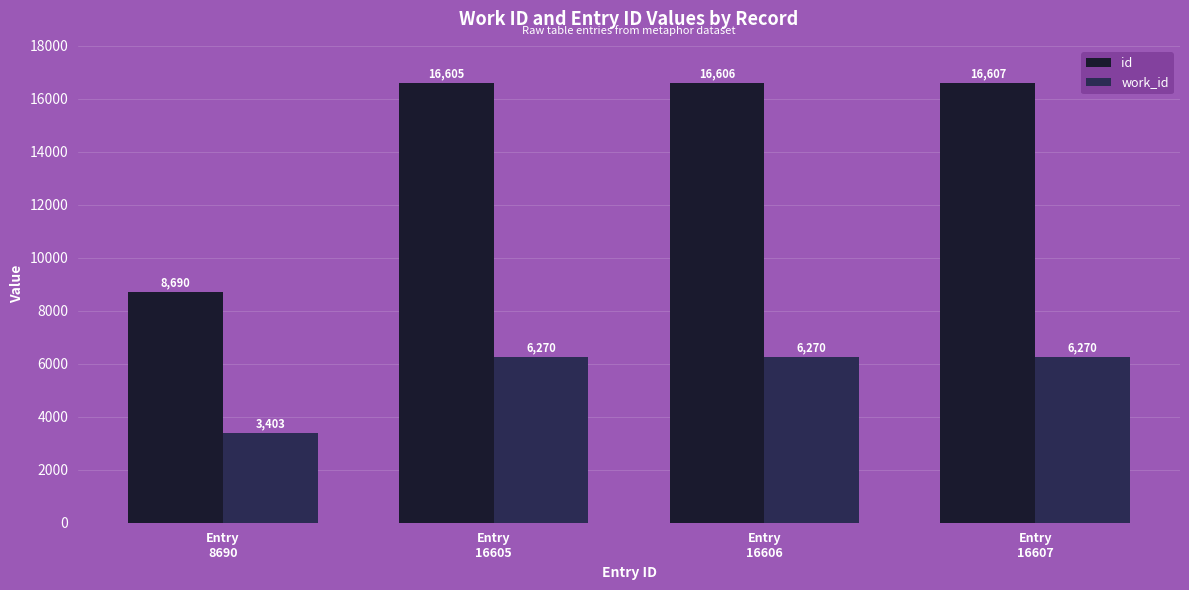

What is the difference between the highest and lowest values at Entry
8690?

5287